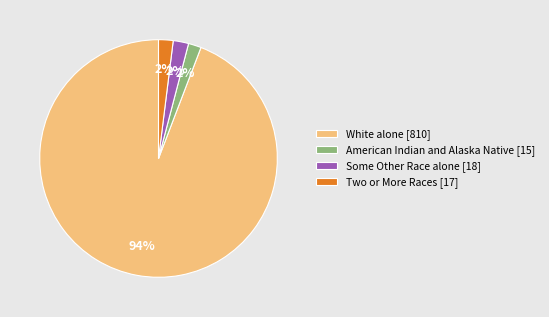

Between White alone [810] and American Indian and Alaska Native [15], which is larger?

White alone [810]